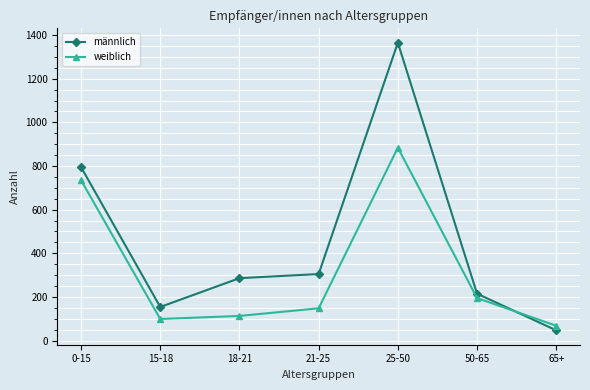

Rank the categories by männlich value from lowest to highest.

65+, 15-18, 50-65, 18-21, 21-25, 0-15, 25-50